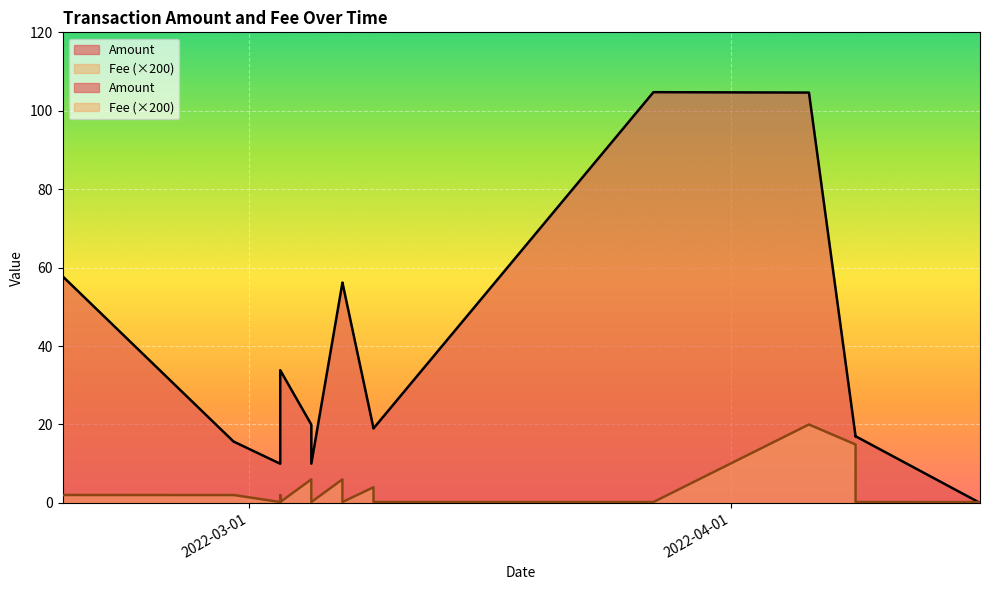

How many values in the Amount series are below 19?

8